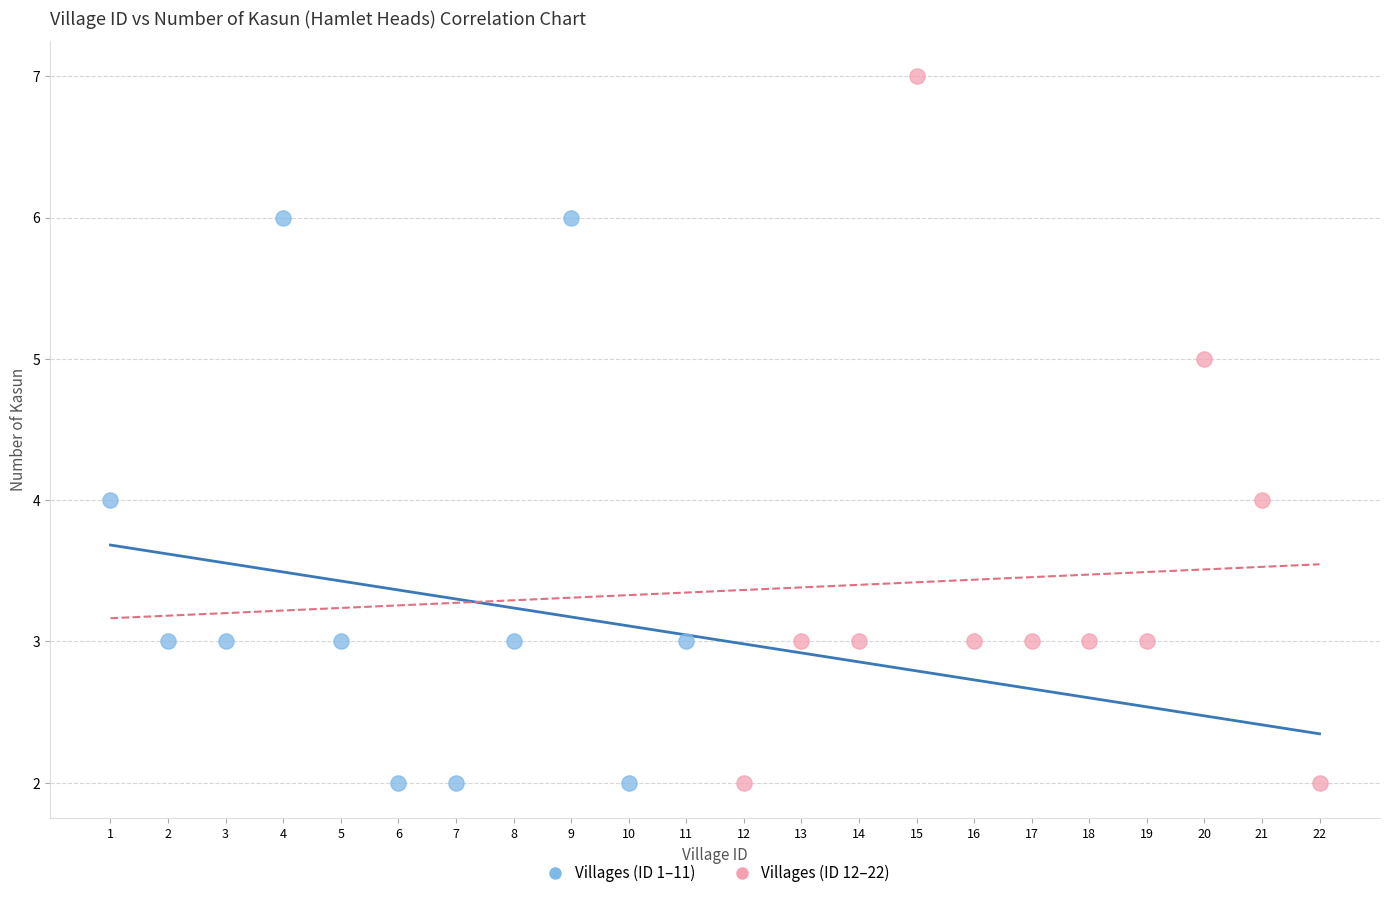

Which series contains the highest Y value?

Villages (ID 12–22)